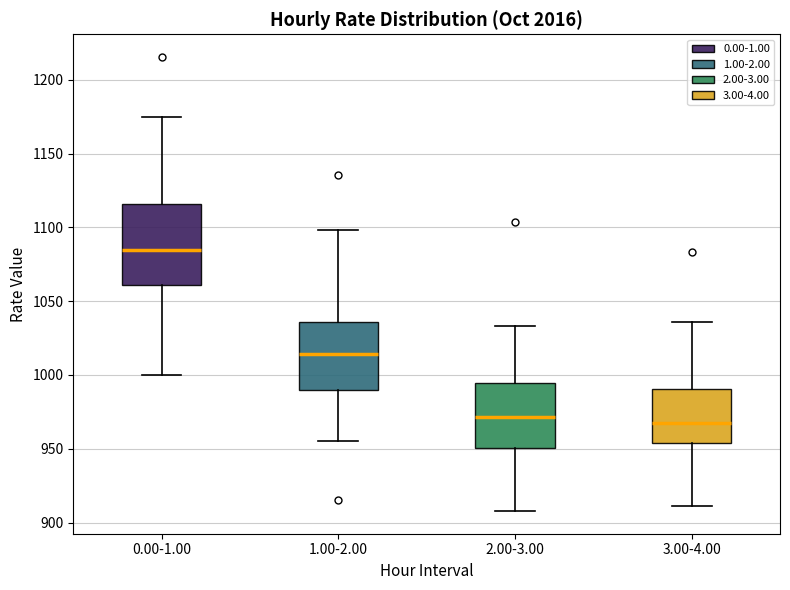

Reading left to right, transcribe this box plot: for each box, give where its median line is, the range the box spans, and where its two whiskers end, as read against the y-axis. The values are not printed on the chart, so give them approximately, as read against the axis.

0.00-1.00: median 1085, box 1060 to 1115, whiskers 1000 to 1175
1.00-2.00: median 1015, box 990 to 1035, whiskers 955 to 1100
2.00-3.00: median 970, box 950 to 995, whiskers 910 to 1035
3.00-4.00: median 965, box 955 to 990, whiskers 910 to 1035